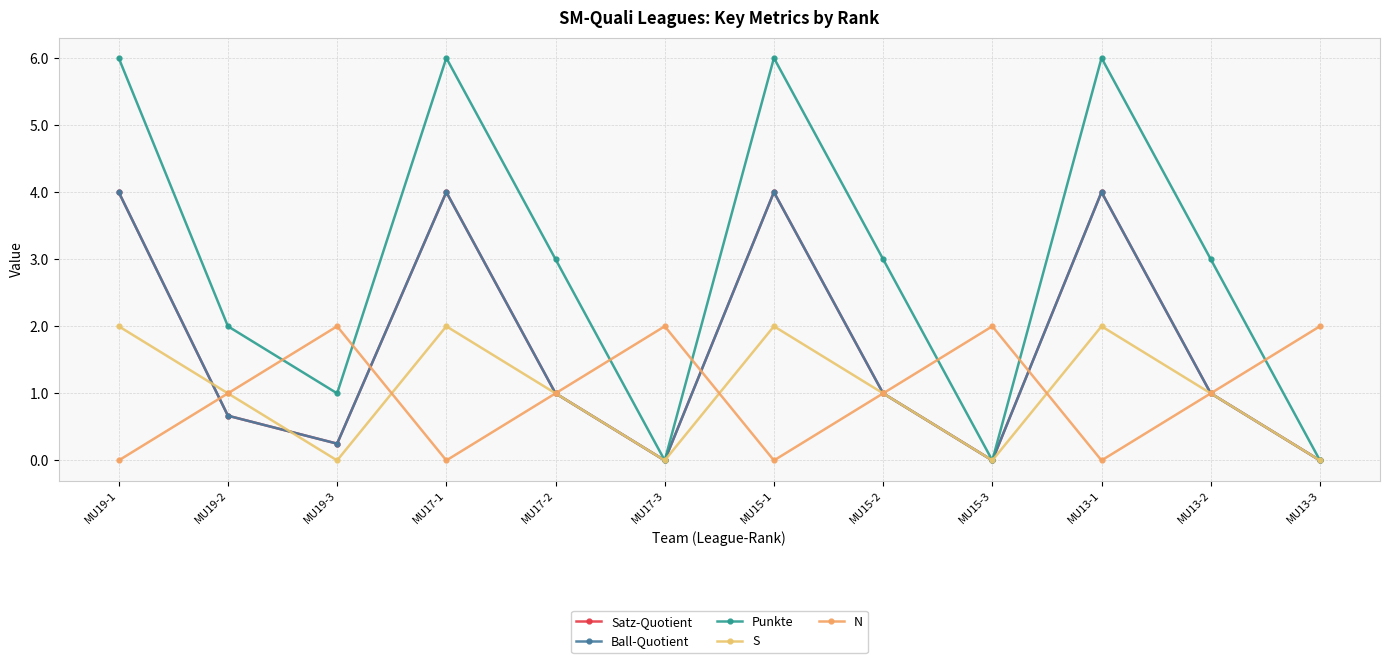

What is the value of the Satz-Quotient point at the 1st from the left?

4.0